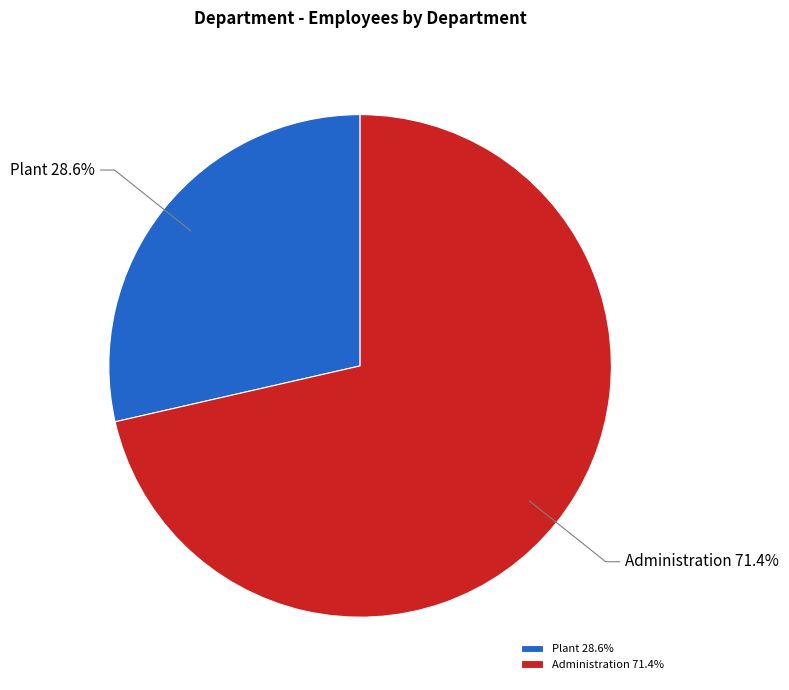

Is there any slice that represents more than half of the pie?

Yes